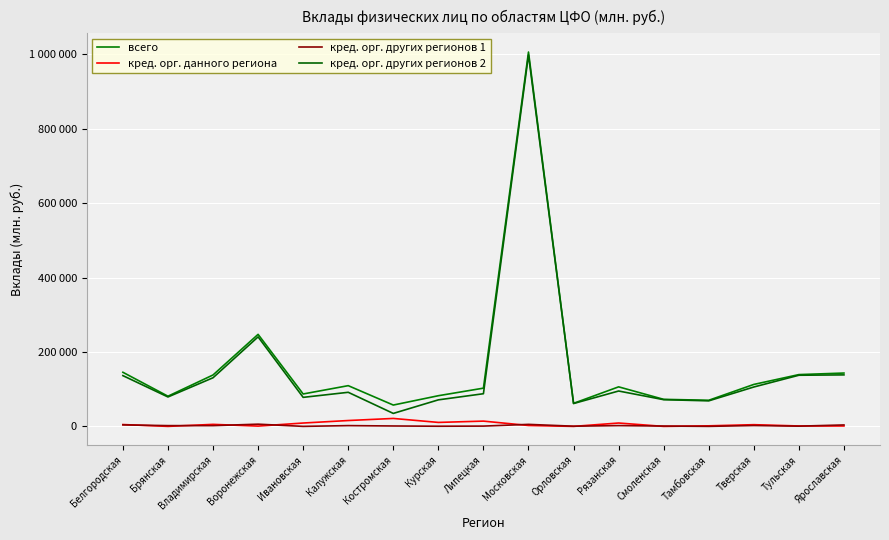

Does the chart display data point markers on the line(s)?

No